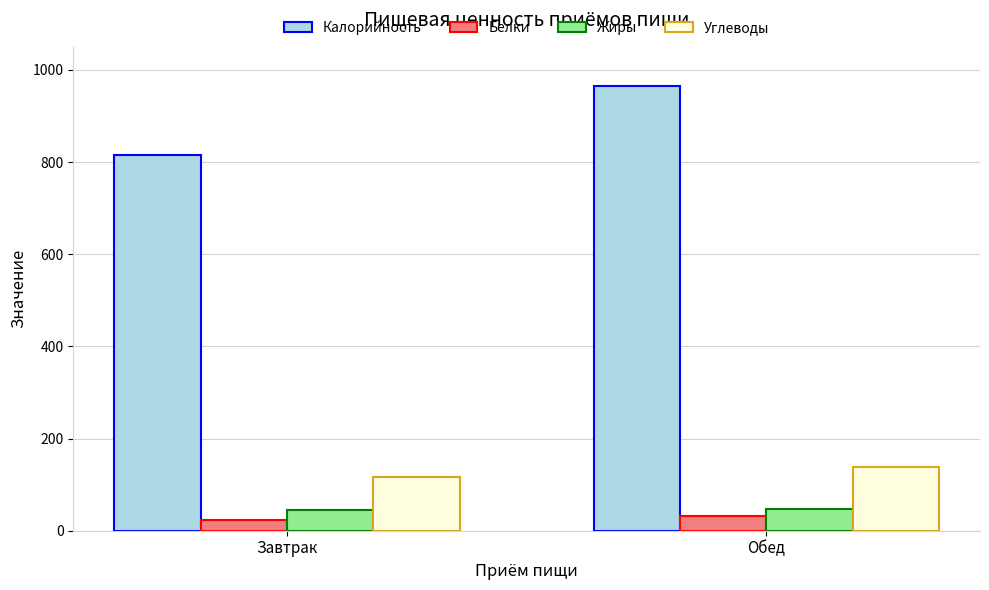

What is the label of the 1st bar from the left?

Завтрак